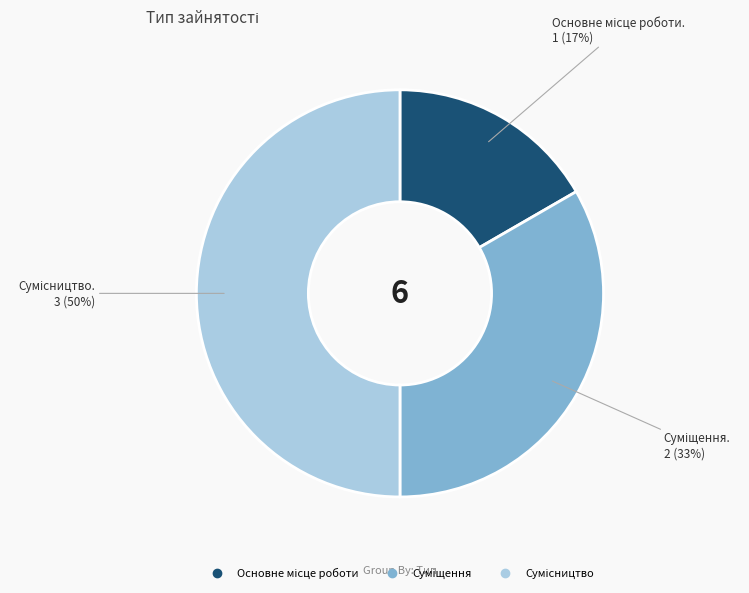

To the nearest percent, what is the average slice percentage?

33%